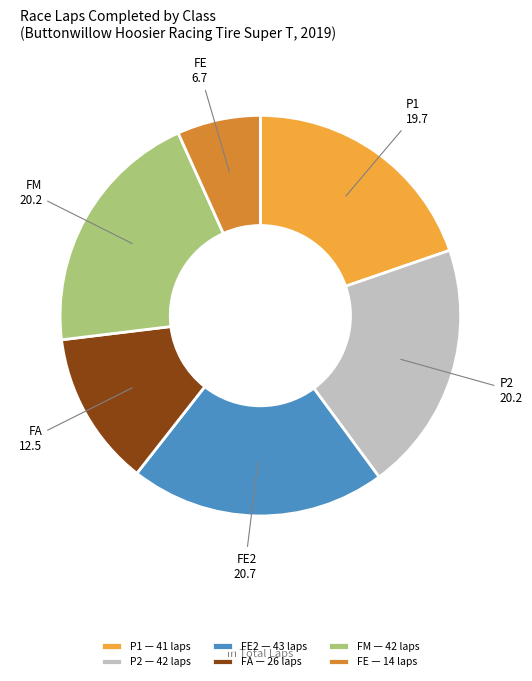

Combined, do FA — 26 laps and FE — 14 laps account for over 50%?

No